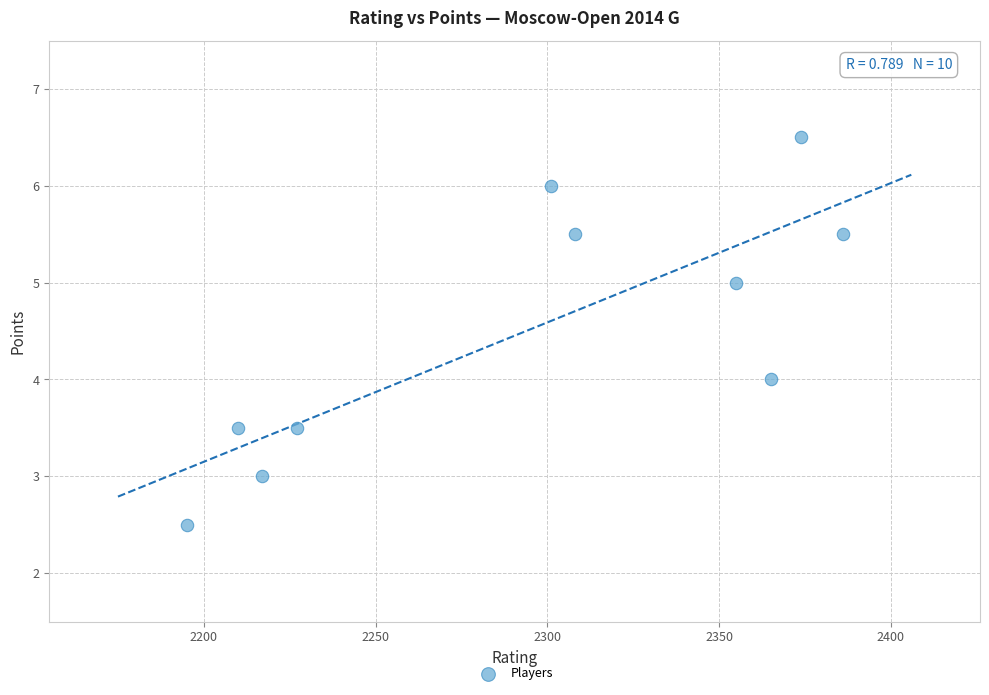

What is the range of Y values (max minus min)?

4.0